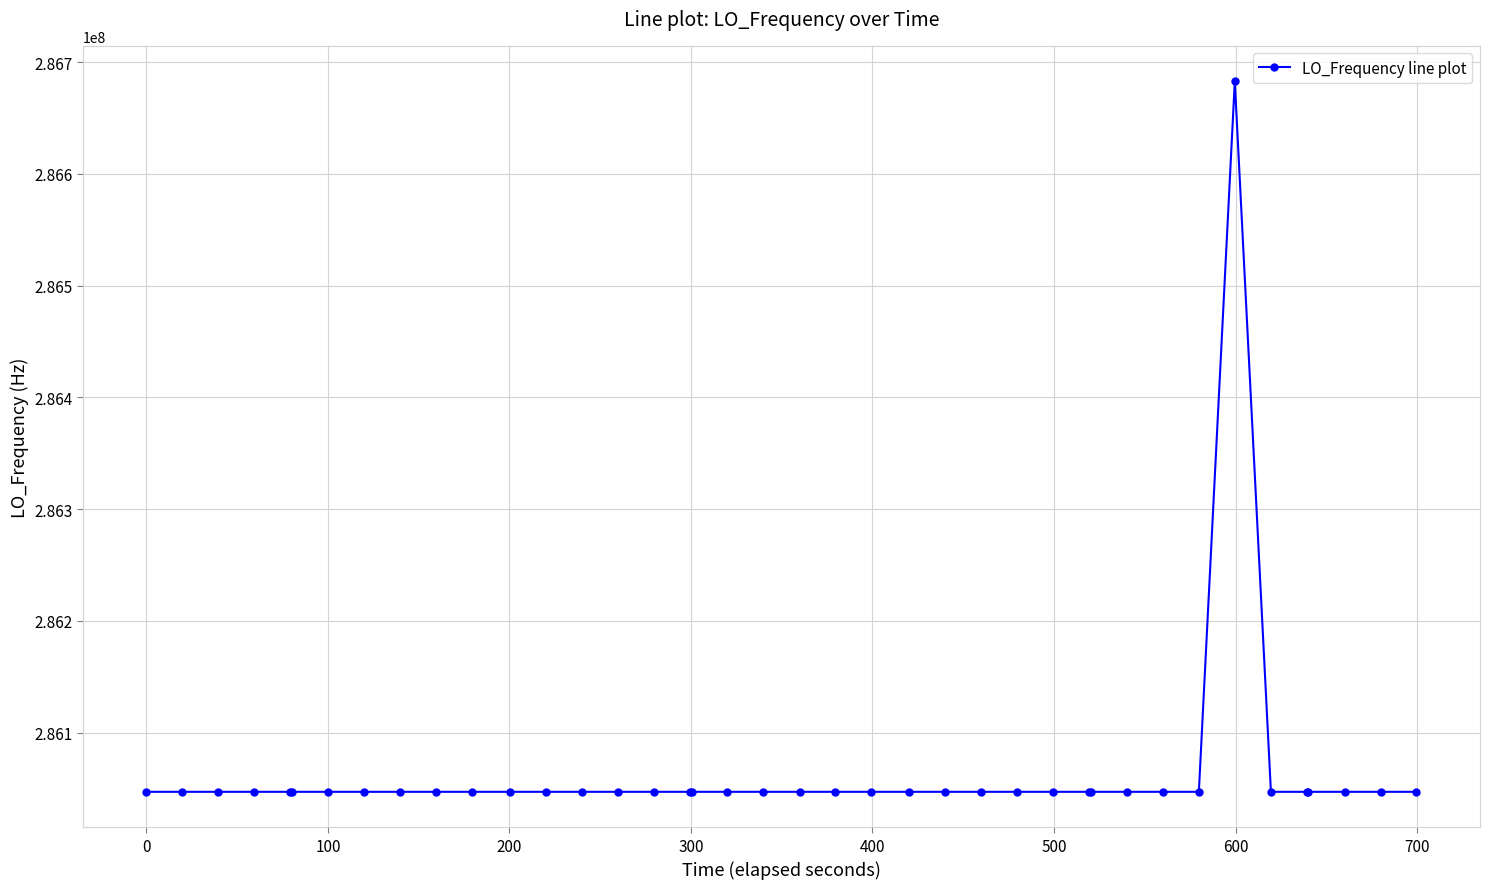

What is the difference between the maximum and minimum values?

635705.9